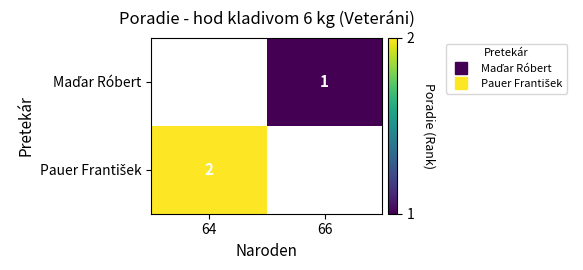

What is the lowest value of the Pauer František series?

2.0